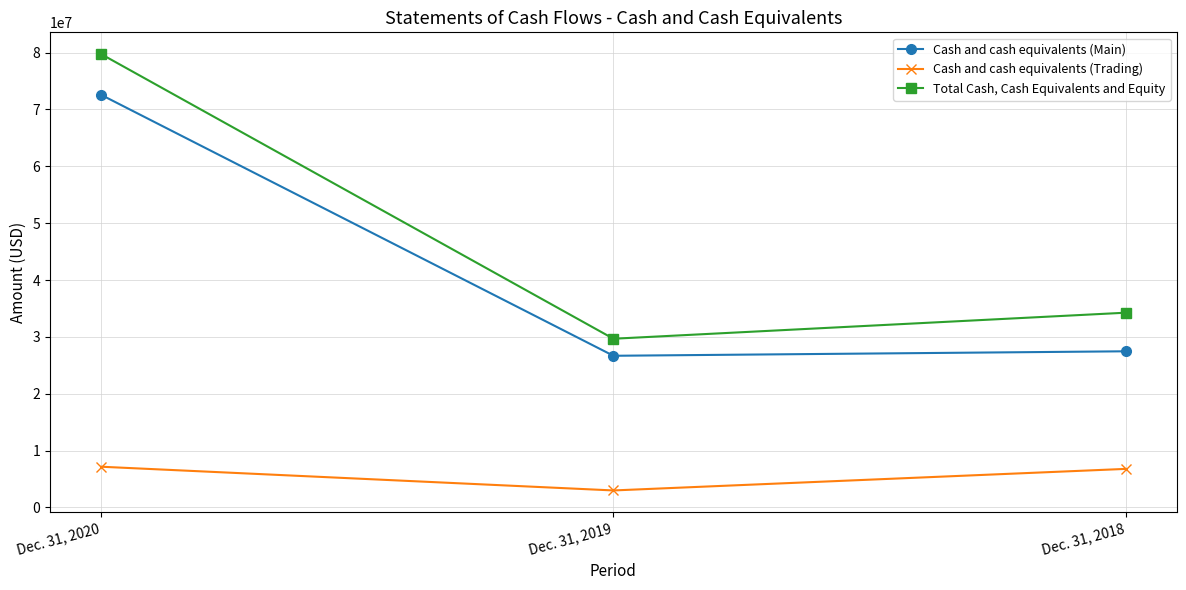

What value does the Cash and cash equivalents (Trading) series have at Dec. 31, 2018, to the nearest 100?

6786100